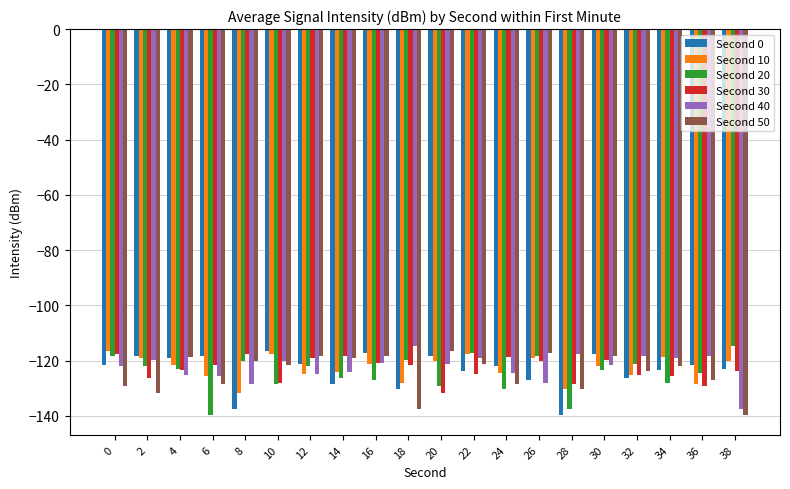

What is the maximum value shown in the chart?

-114.8